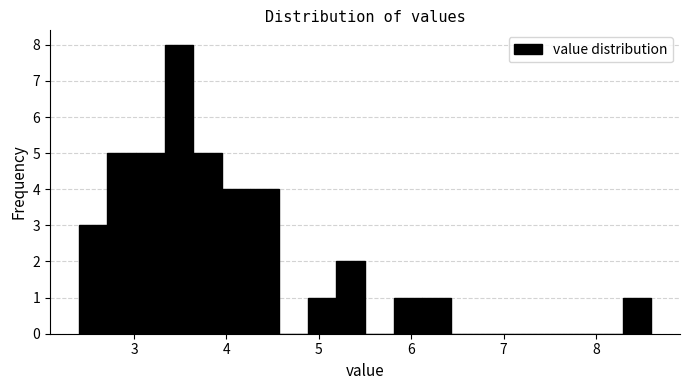

Around what value on the x-axis is the tallest bar? Give the approximate position of its centre, as read against the axis.

3.5